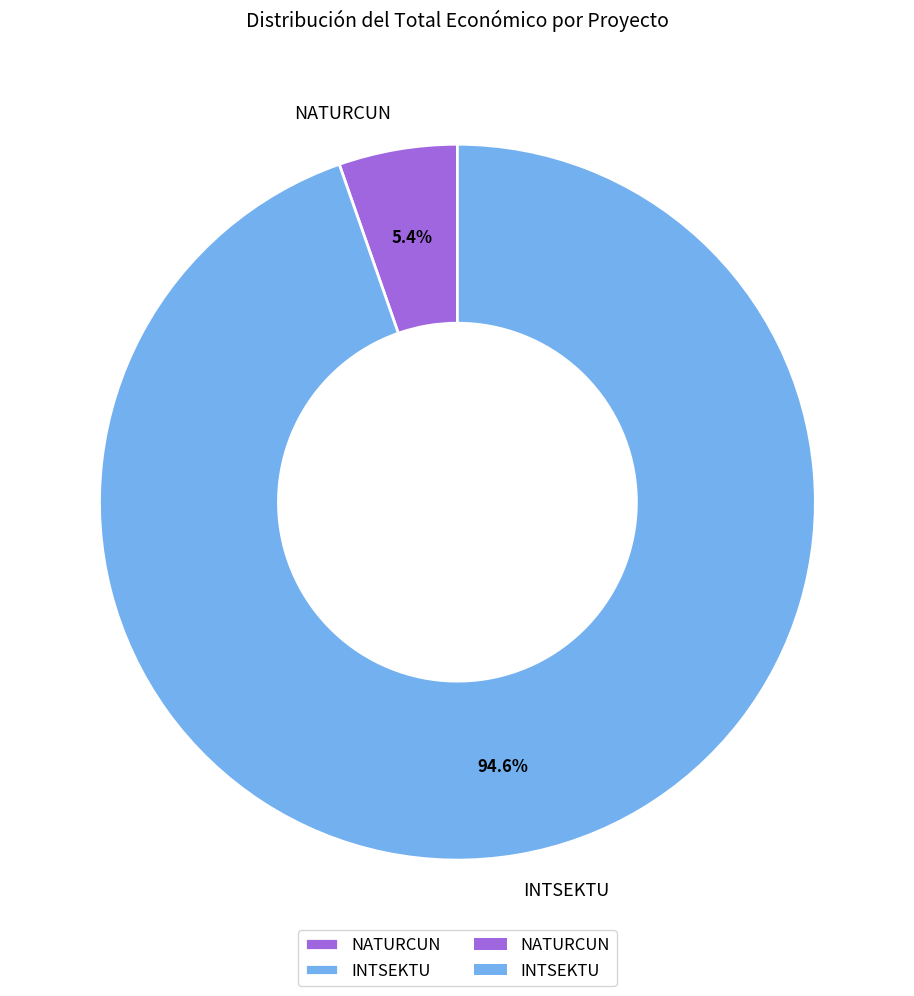

Is there a majority slice in this chart?

Yes